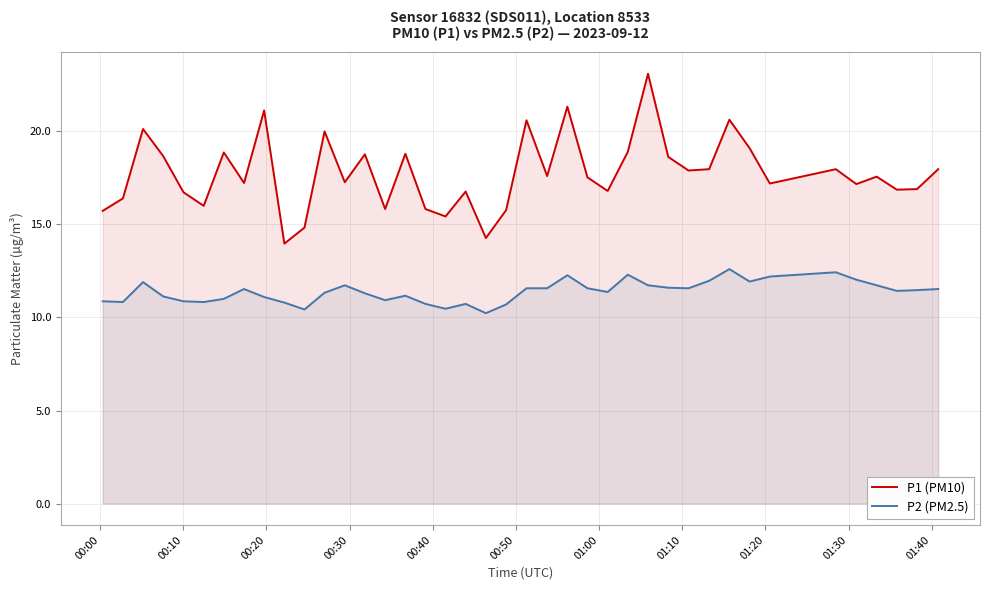

Which series has the largest total across all categories?

P1 (PM10)